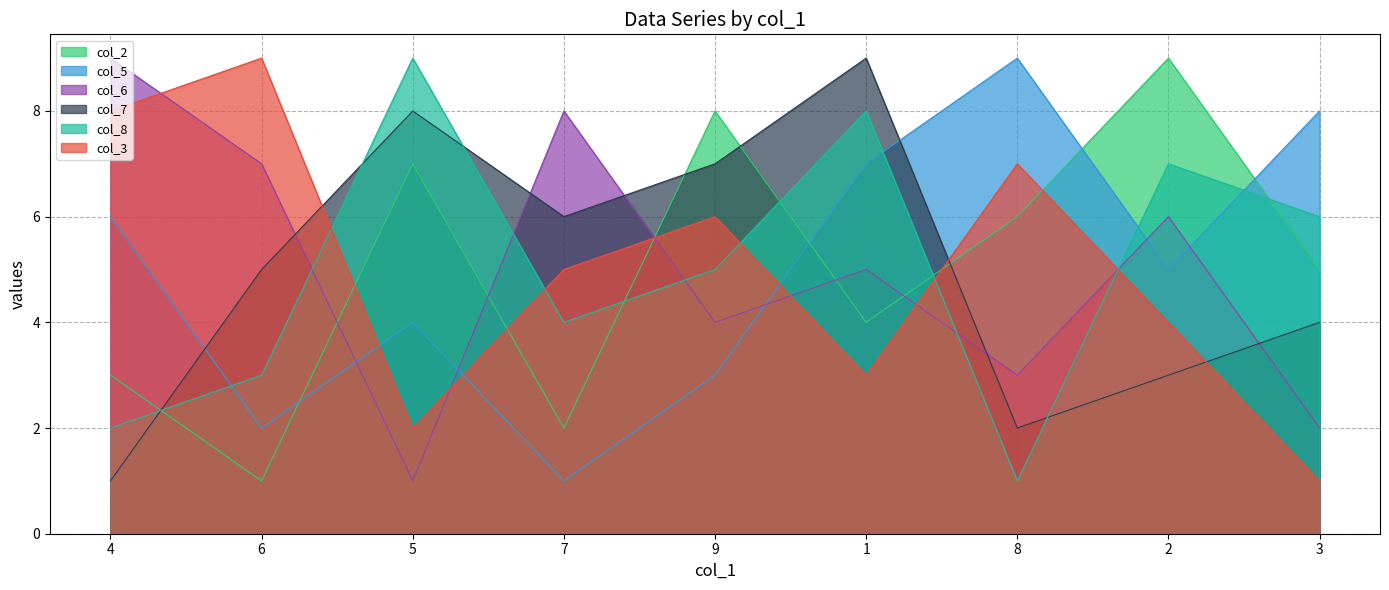

What are all the series names shown in the legend?

col_2, col_5, col_6, col_7, col_8, col_3